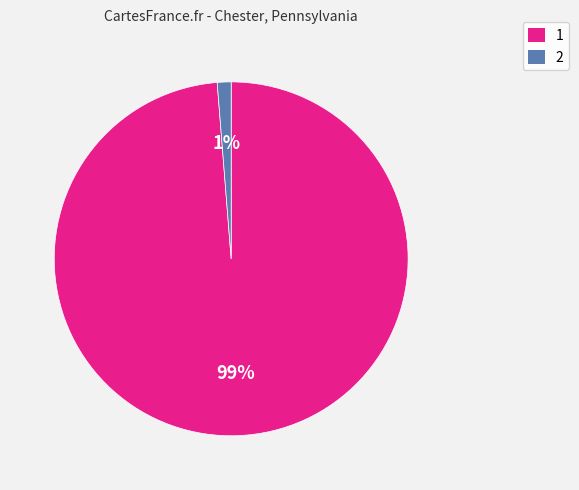

Count the number of slices in the pie.

2